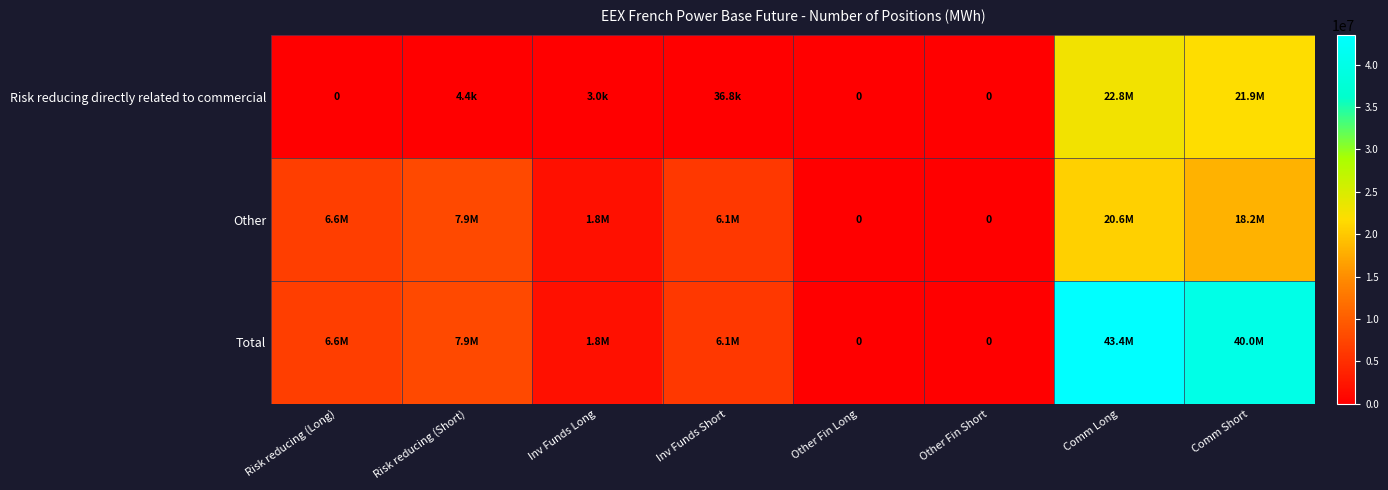

At how many categories does at least one series exceed 31221804?

2